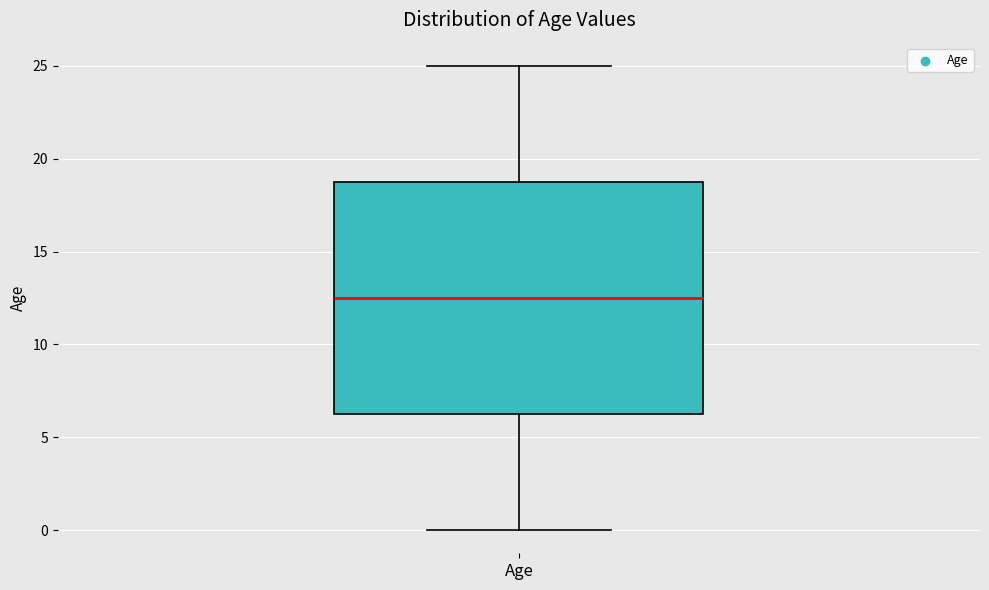

Transcribe this box plot: give where the median line is, the range the box spans, and where the two whiskers end, as read against the y-axis. The values are not printed on the chart, so give them approximately, as read against the axis.

median 12.5, box 6.5 to 19.0, whiskers 0.0 to 25.0